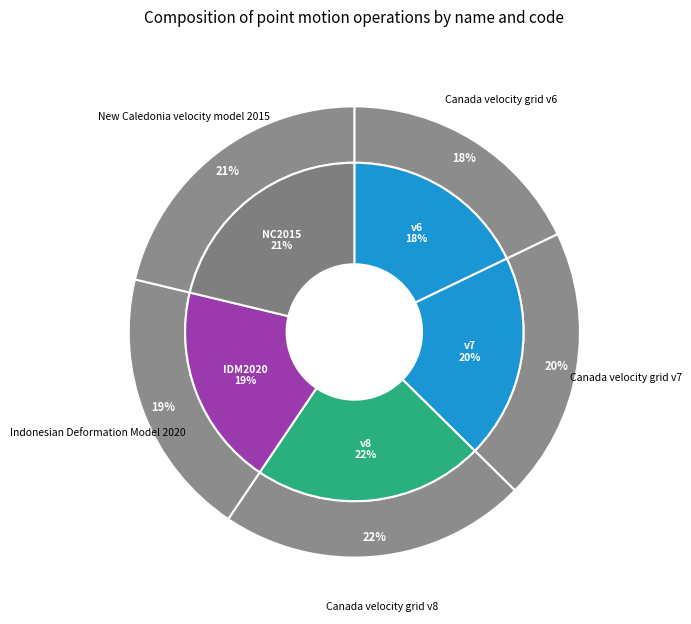

The Canada velocity grid v6 slice represents 24% of the pie. True or false?

False